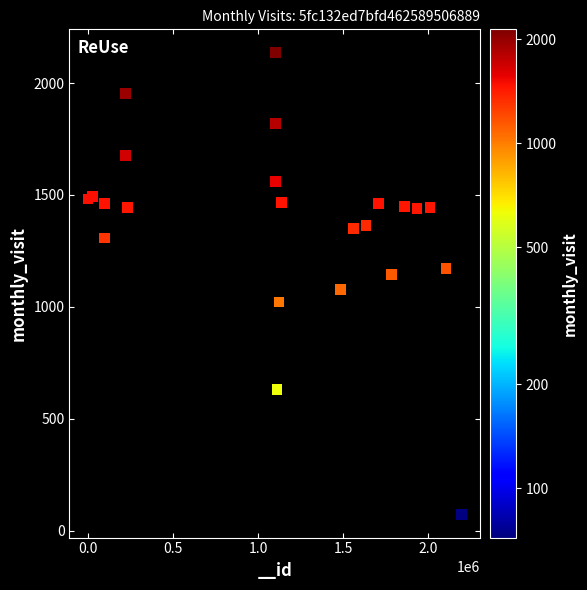

What is the range of X values (max minus min)?

2195428